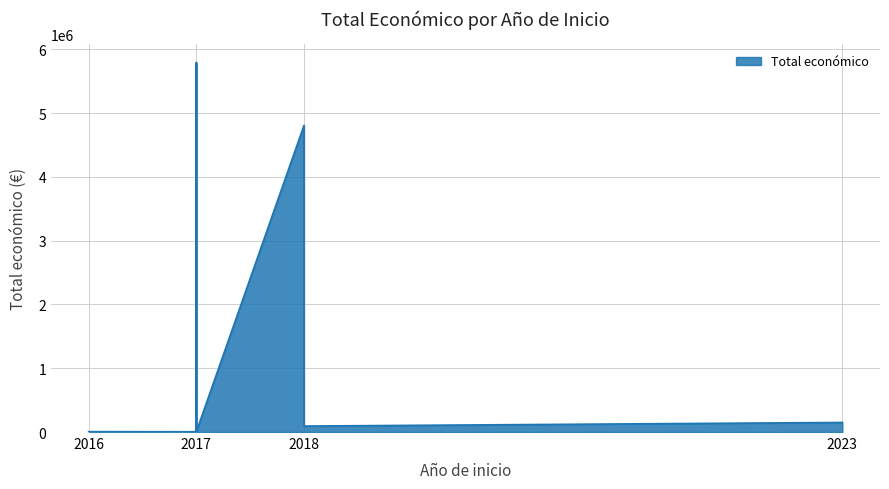

How many values are below 150000?

4